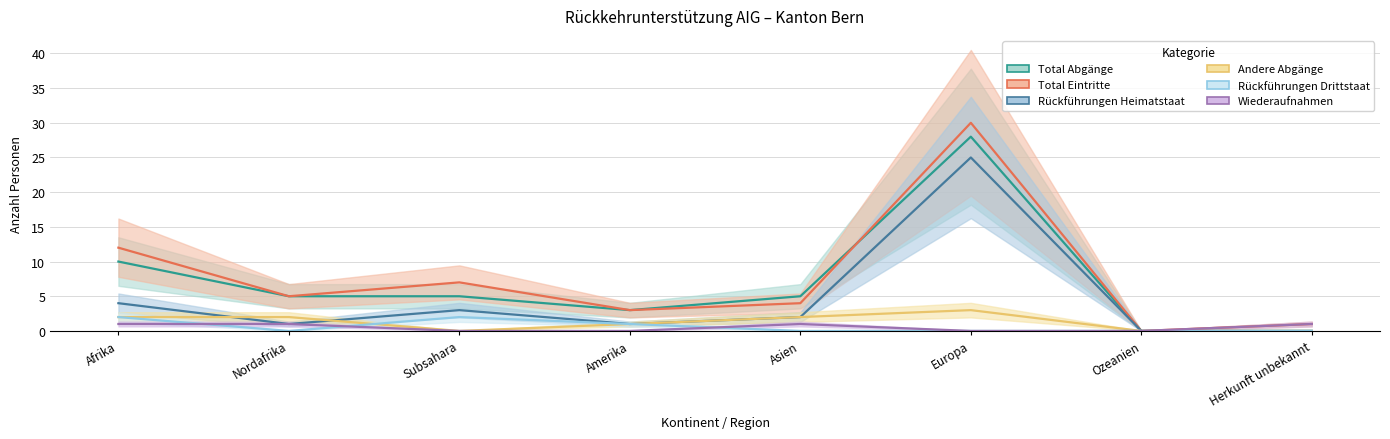

What is the value of the Rückführungen Heimatstaat point at the 1st from the left?

4